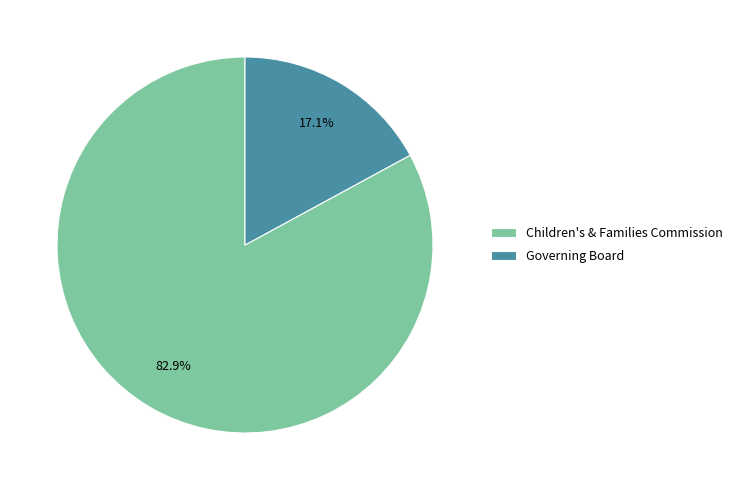

How many segments does this pie chart have?

2